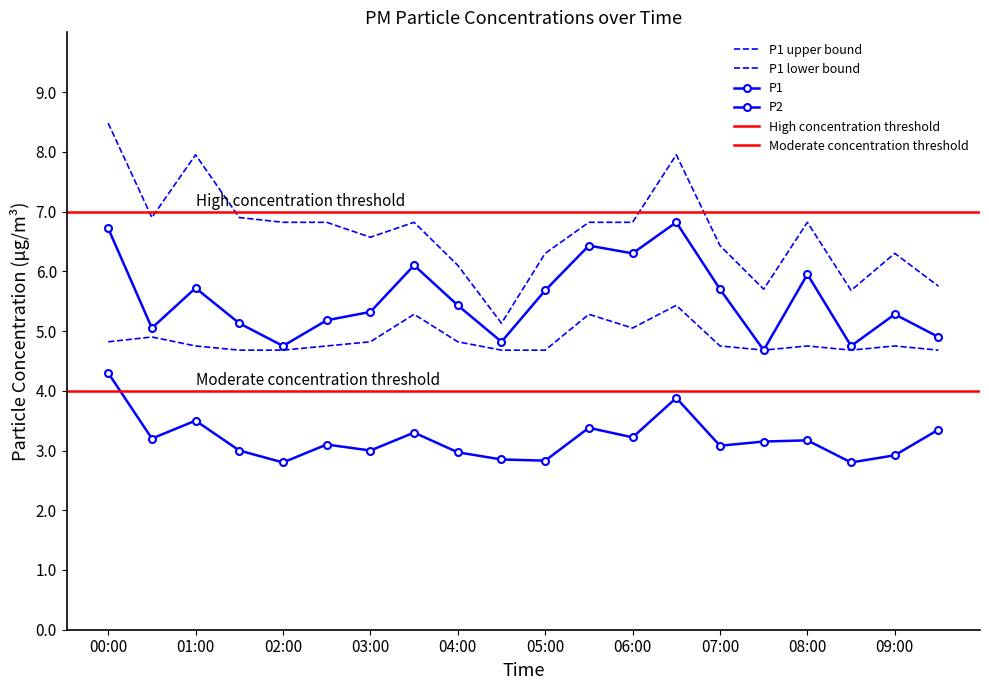

What is the sum of the P1 values at 09:30 and 09:00?

10.2